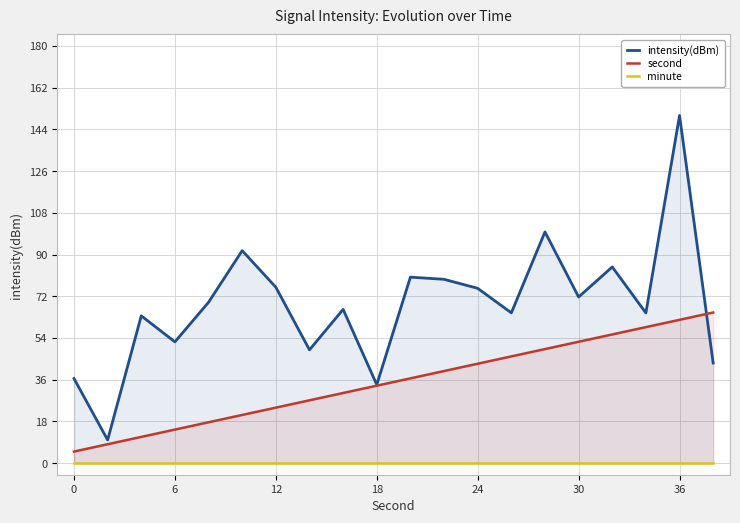

How many intersections are there between intensity(dBm) and second?

1